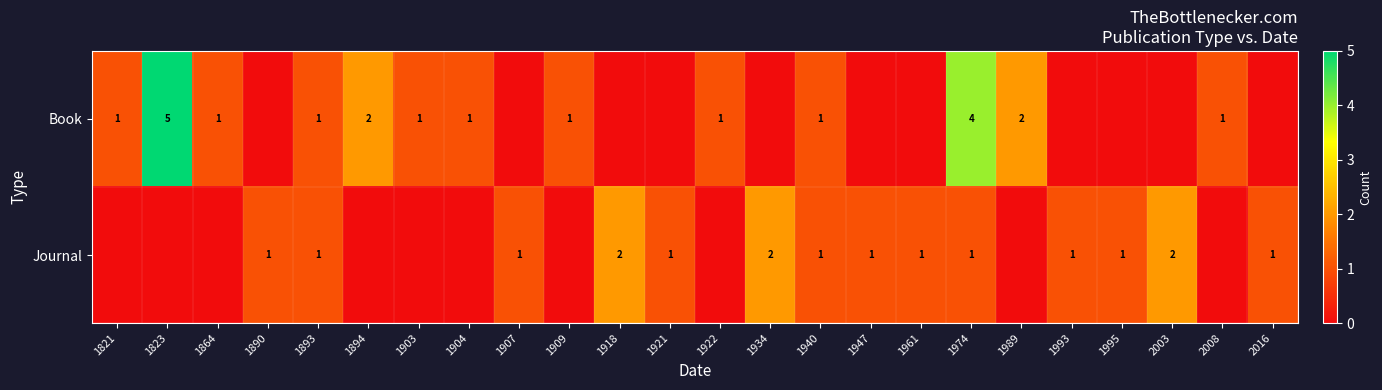

Is the value of Journal at 1921 greater than the value of Book at 1974?

No